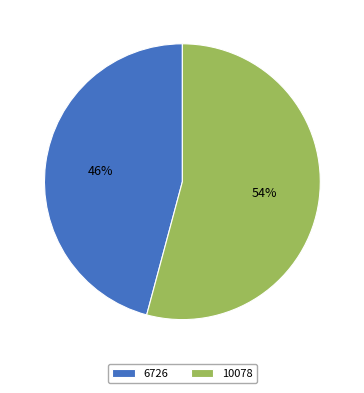

Is there a majority slice in this chart?

Yes